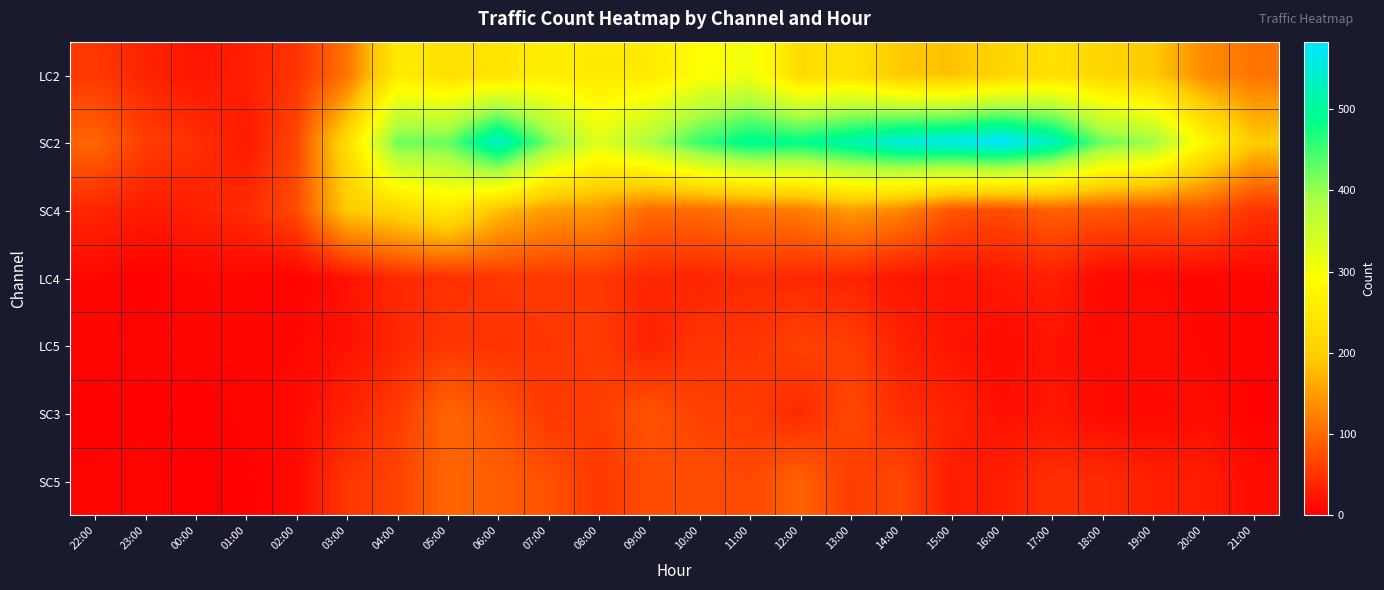

Which has a higher value, 20:00 or 02:00?

20:00